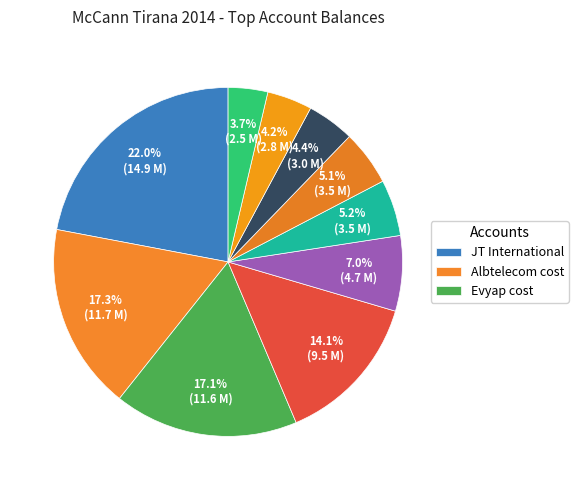

What is the smallest slice in the pie chart?

Tetra Pak cost